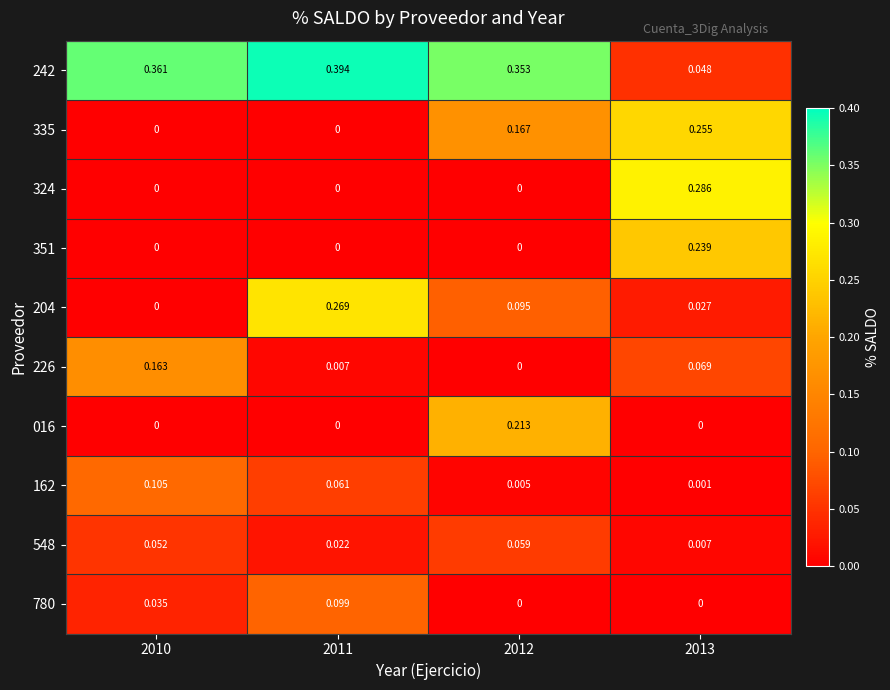

Is the value of 242 at 2013 greater than the value of 016 at 2011?

Yes